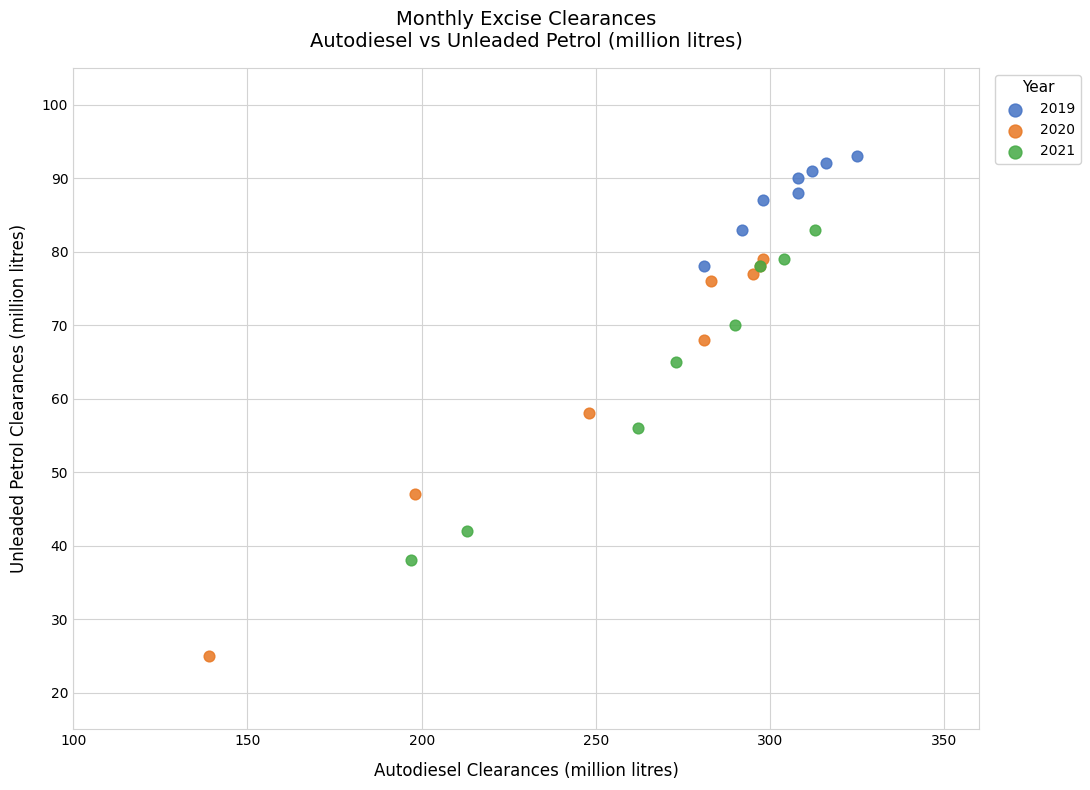

Which series has the widest spread of Y values?

2020